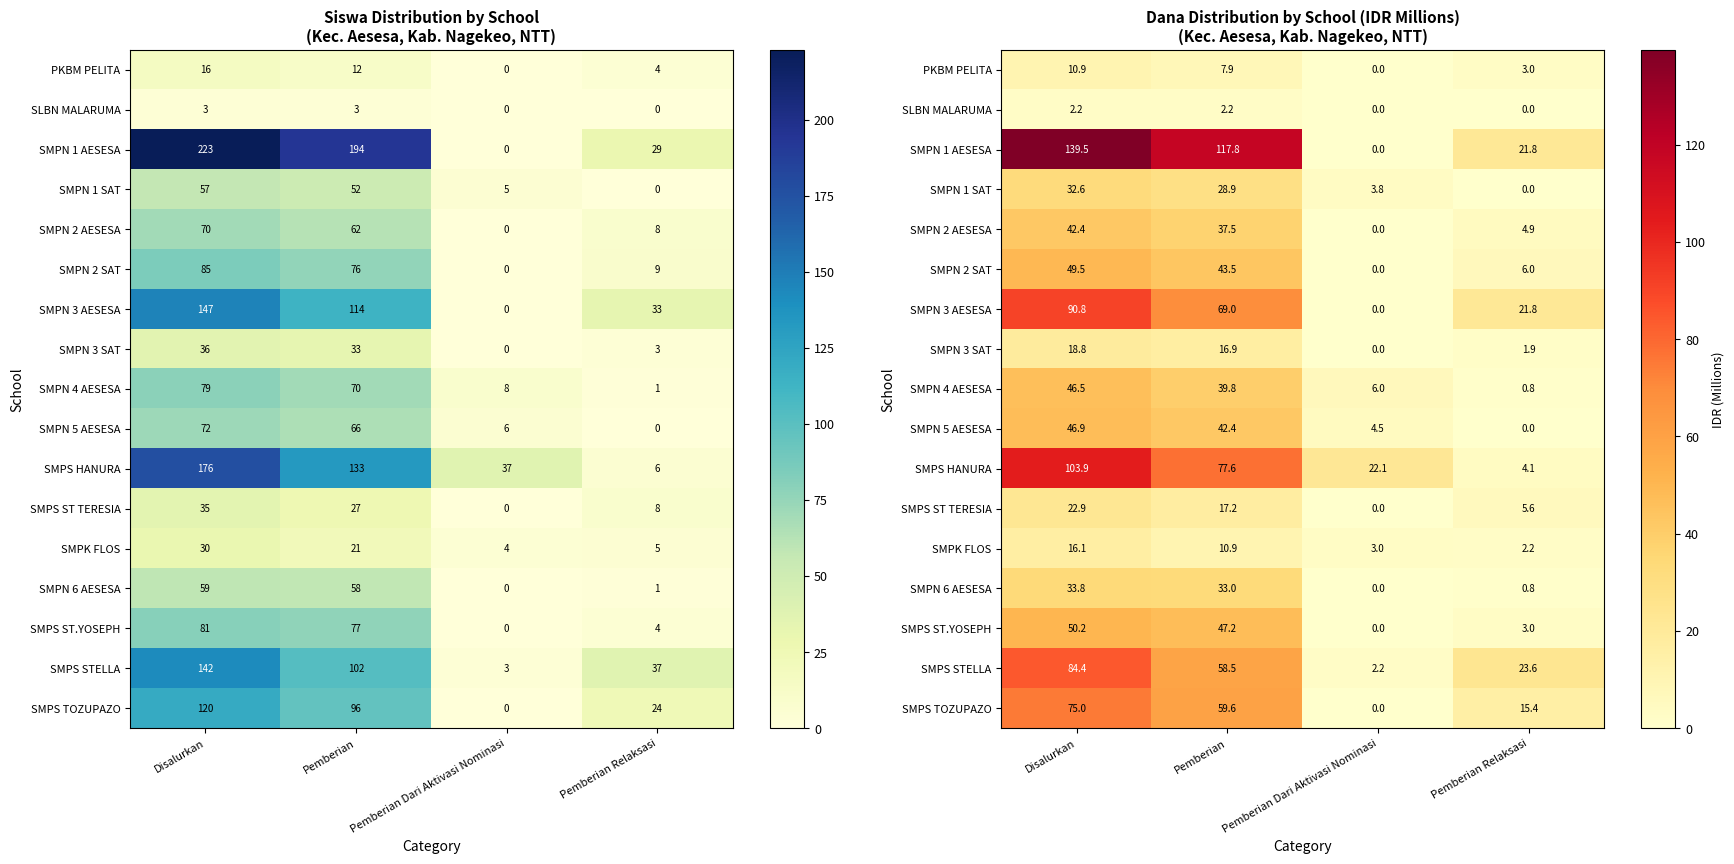

How many categories are shown in the chart?

4